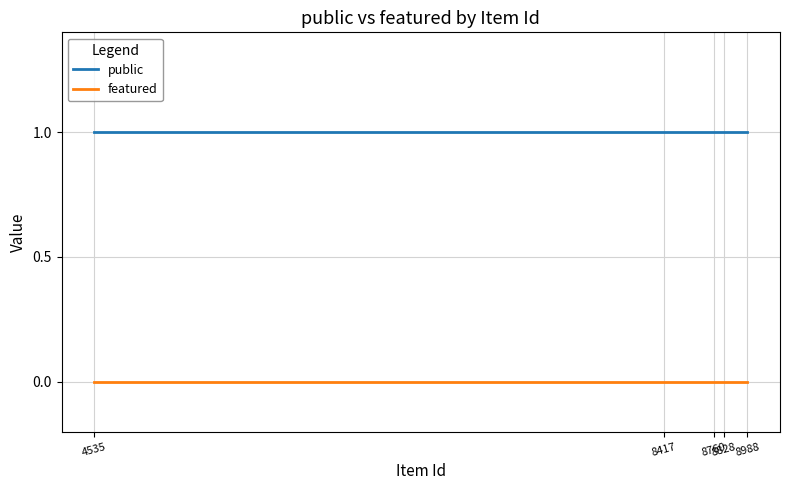

What is the average value of the public series?

1